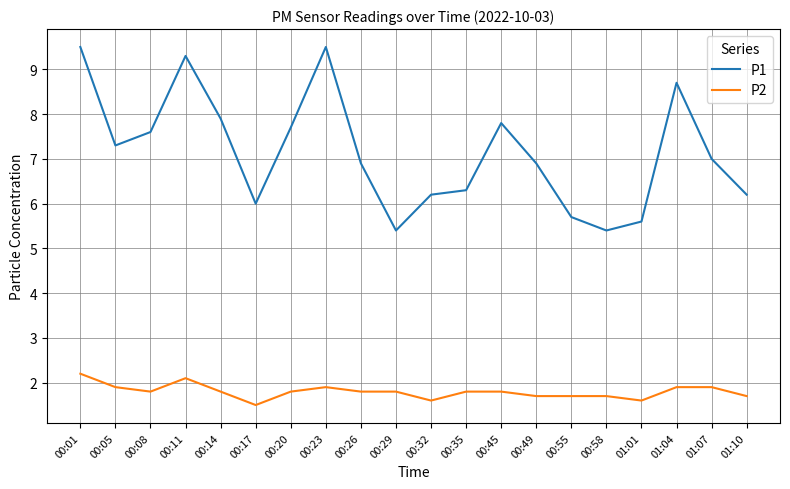

What is the sum of all P1 values?

142.9